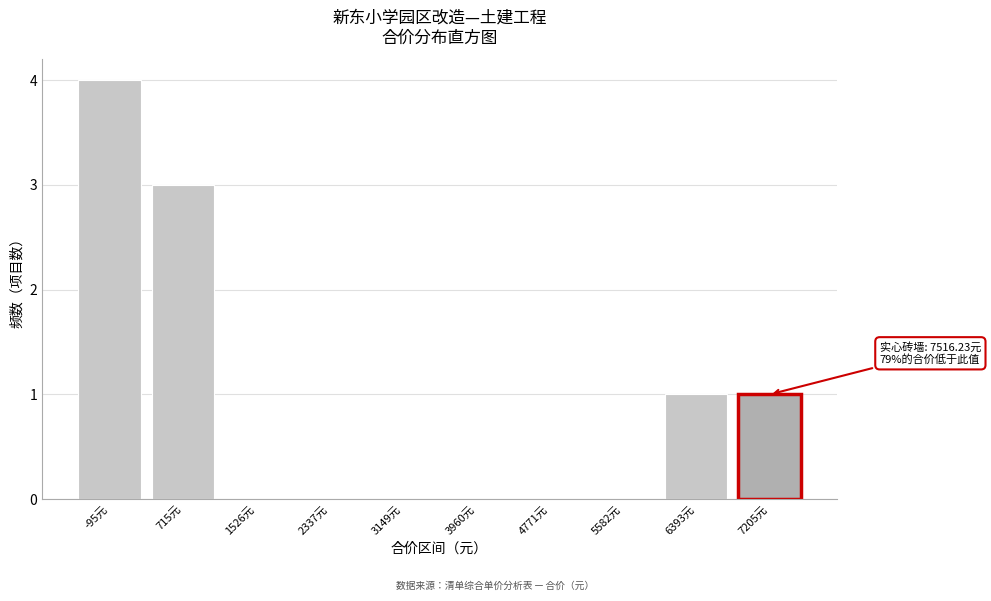

Reading right to left, transcribe all the data shown in this chart.

7205元=1	6393元=1	5582元=0	4771元=0	3960元=0	3149元=0	2337元=0	1526元=0	715元=3	-95元=4